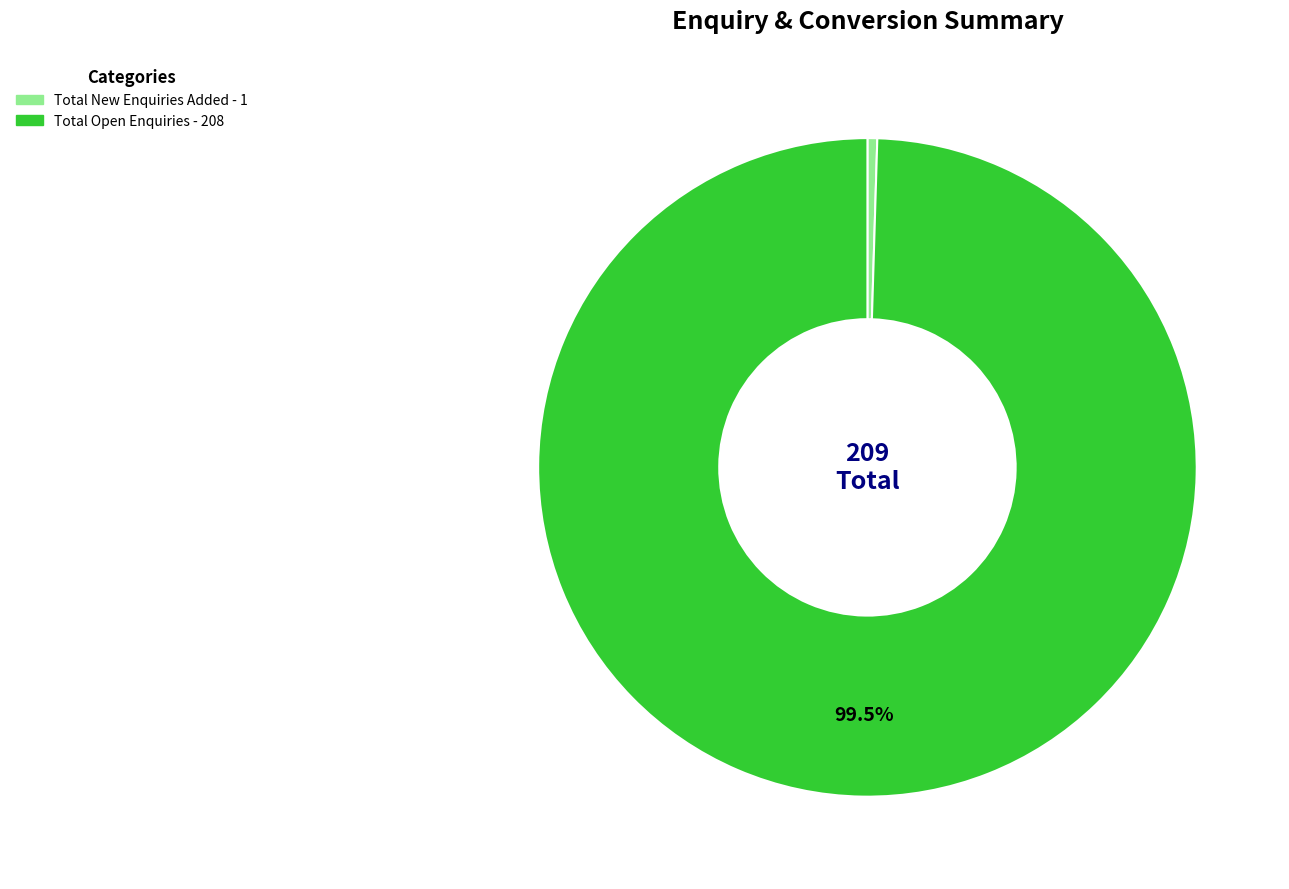

Is there any slice that represents more than half of the pie?

Yes